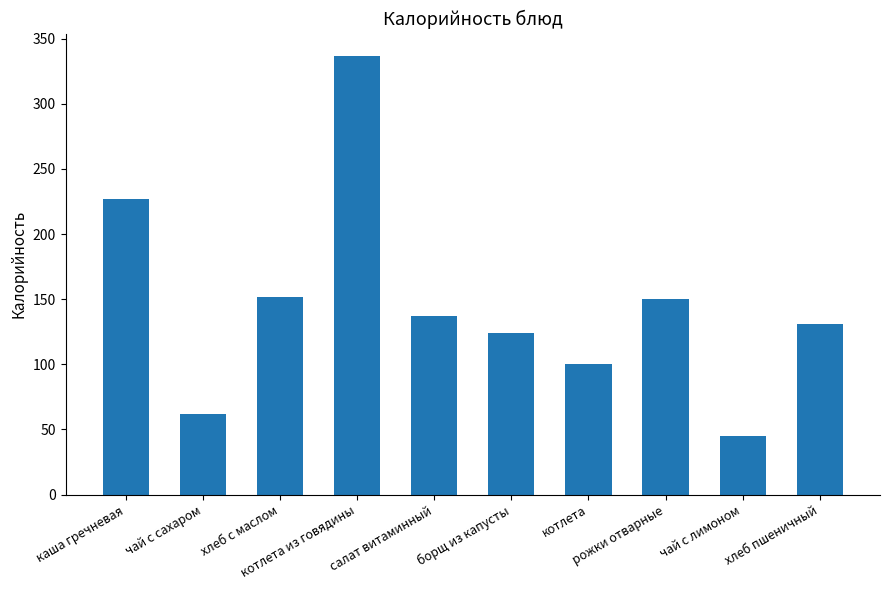

True or false: the data shows 70.0 at котлета.

False